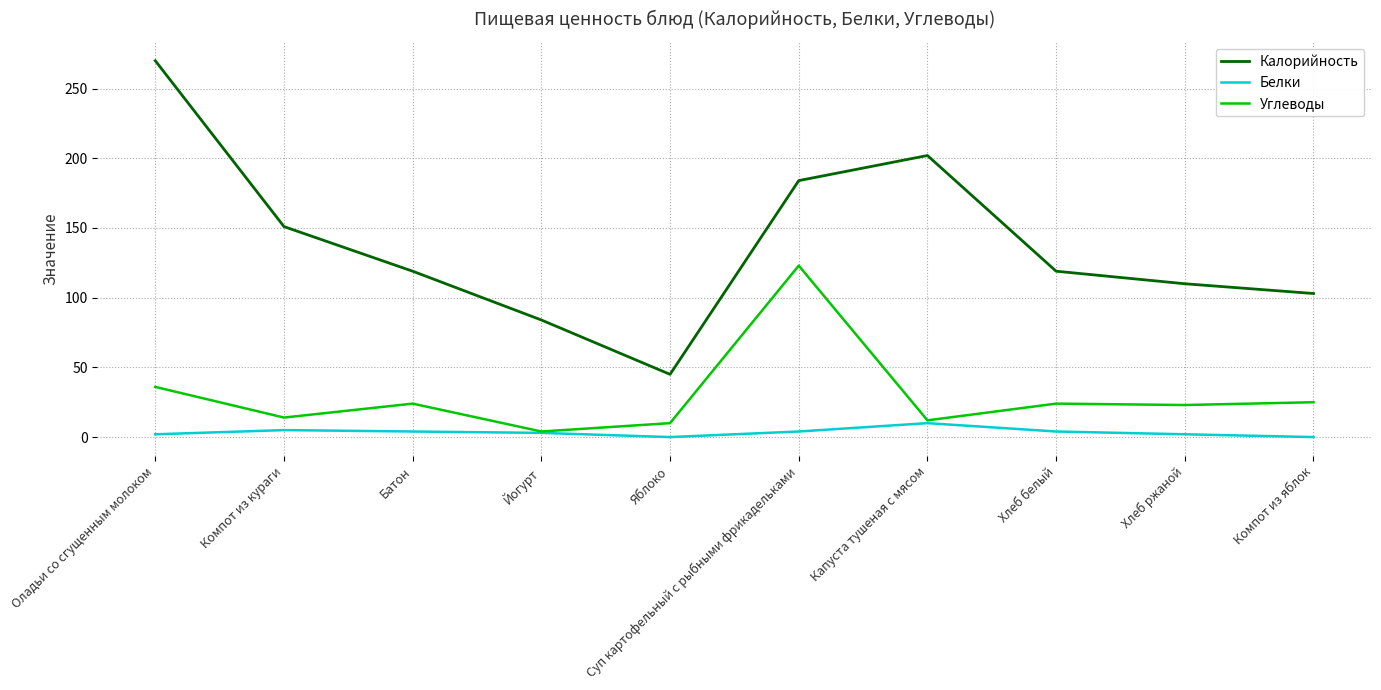

Rank the series by their maximum value, from highest to lowest.

Калорийность, Углеводы, Белки